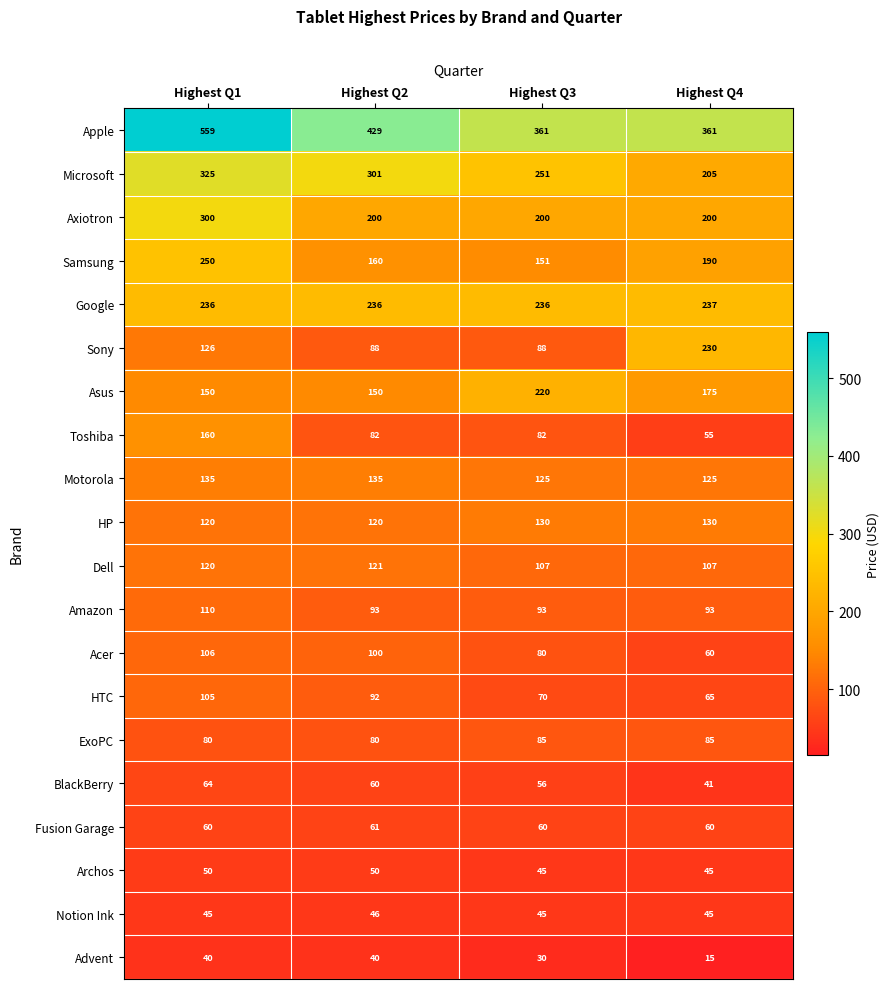

The Microsoft series shows 143 at Highest Q4. True or false?

False